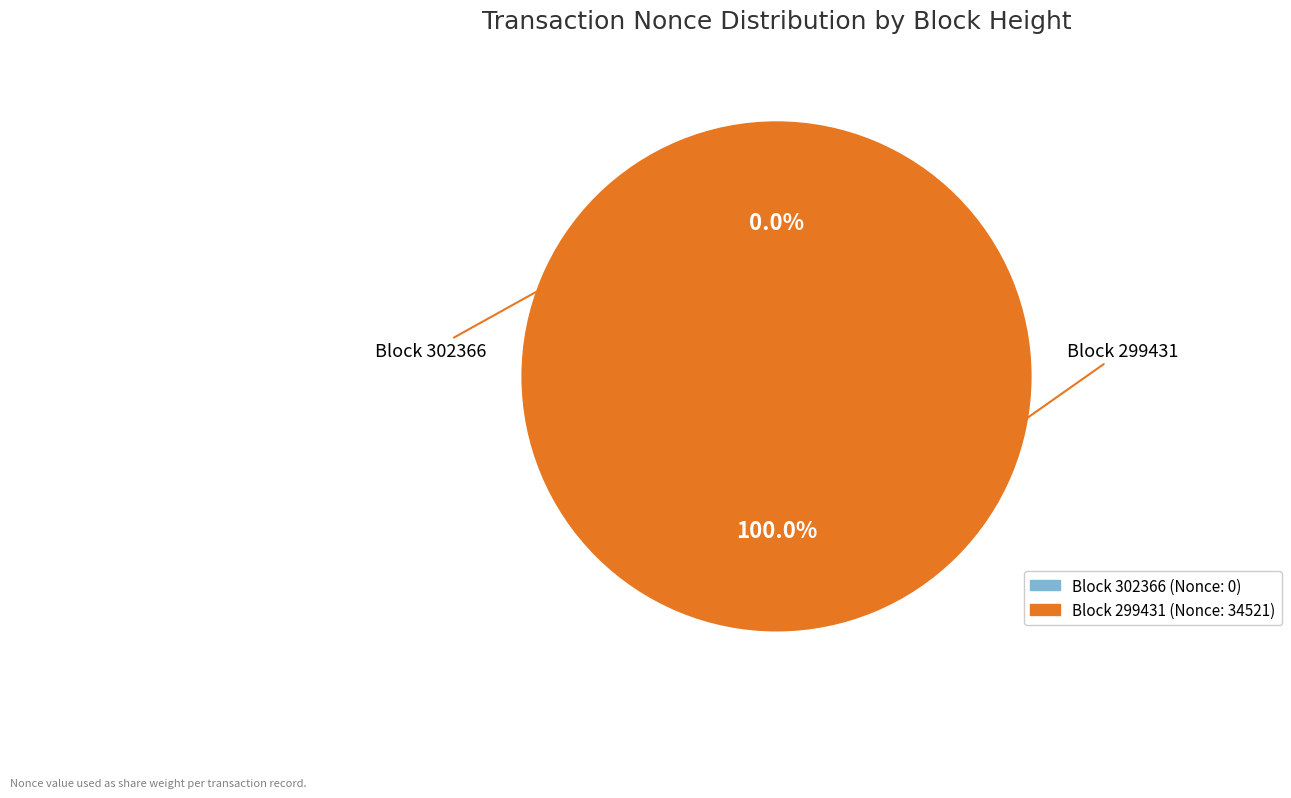

Count the number of slices in the pie.

2